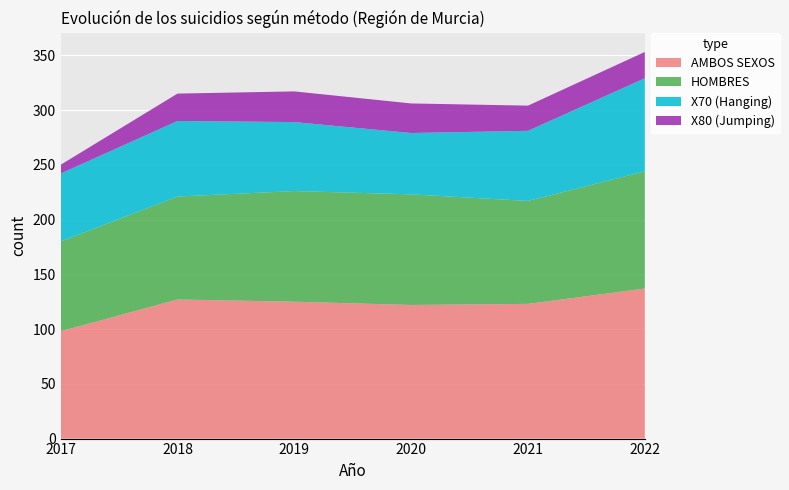

Reading left to right, list all the values displayed in this chart.

AMBOS SEXOS: 2017=98	2018=127	2019=125	2020=122	2021=123	2022=137
HOMBRES: 2017=82	2018=94	2019=101	2020=101	2021=94	2022=107
X70 (Hanging): 2017=62	2018=69	2019=63	2020=56	2021=64	2022=85
X80 (Jumping): 2017=8	2018=25	2019=28	2020=27	2021=23	2022=24